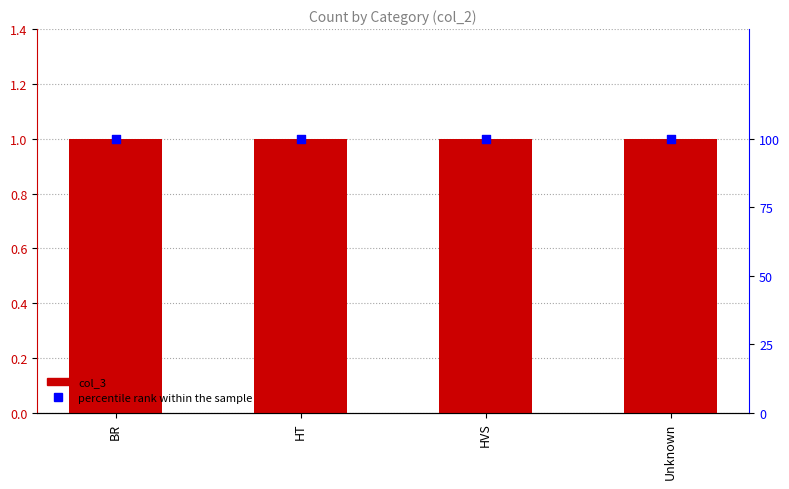

Which series has the widest spread of Y values?

col_3